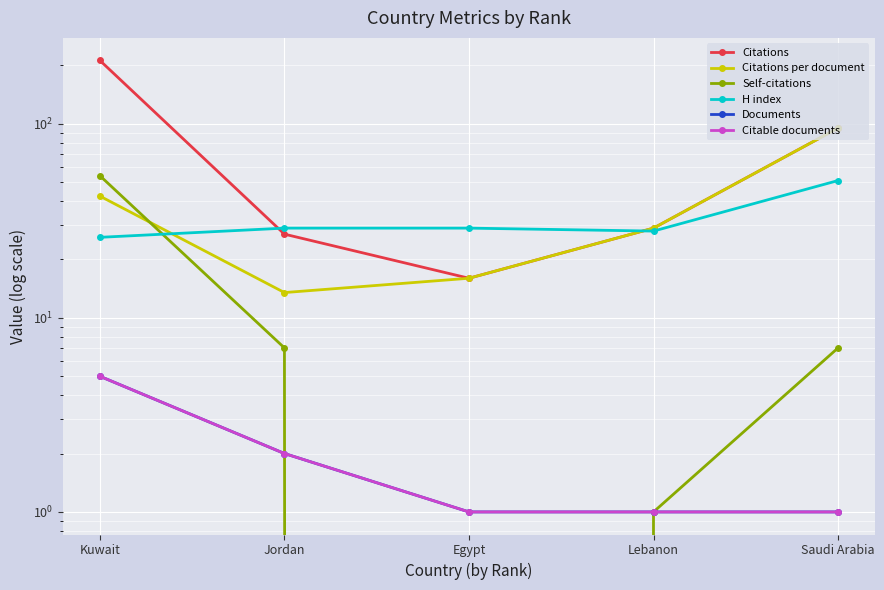

True or false: Self-citations and Citations intersect in this chart.

False